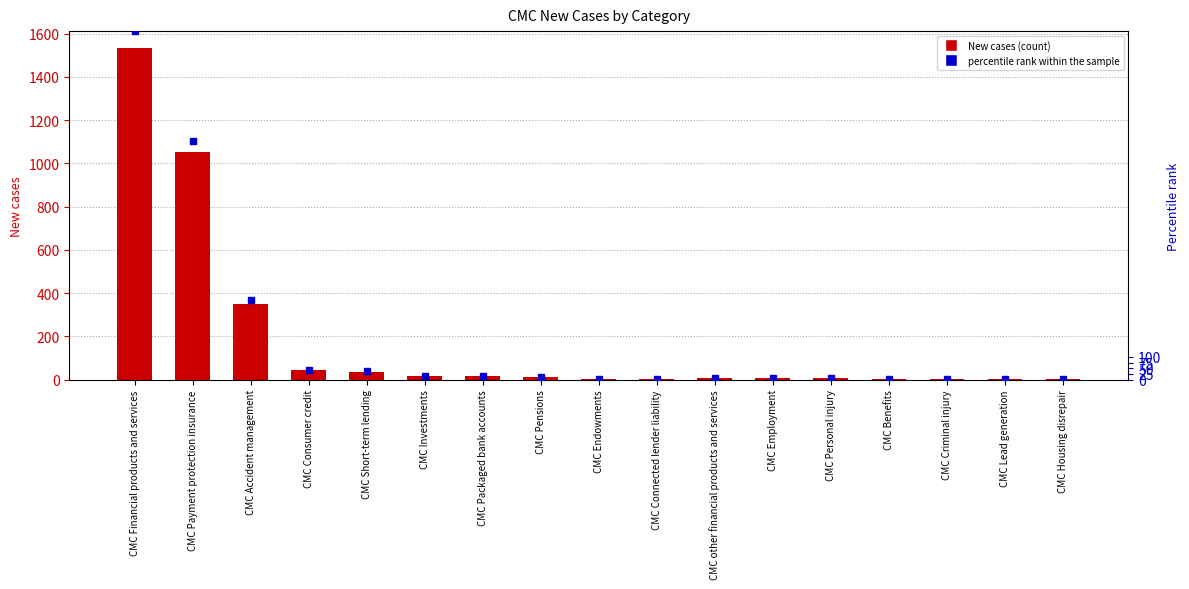

True or false: the data shows 59 at CMC Consumer credit.

False